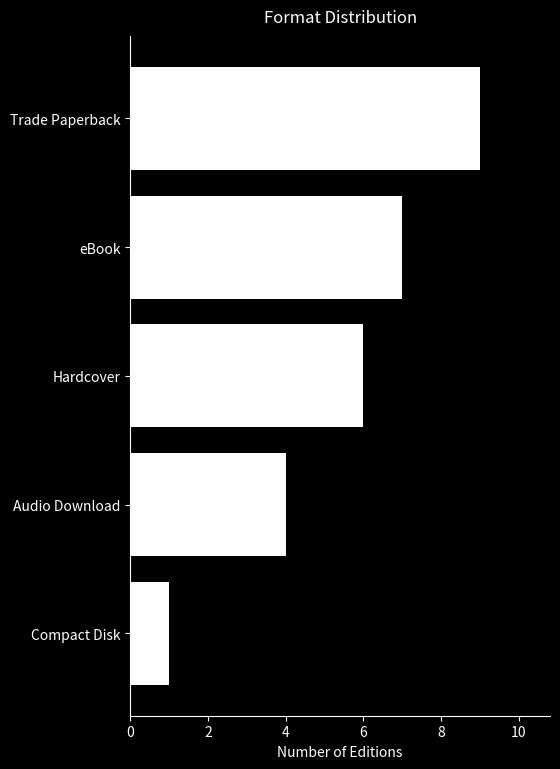

What is the maximum value shown in the chart?

9